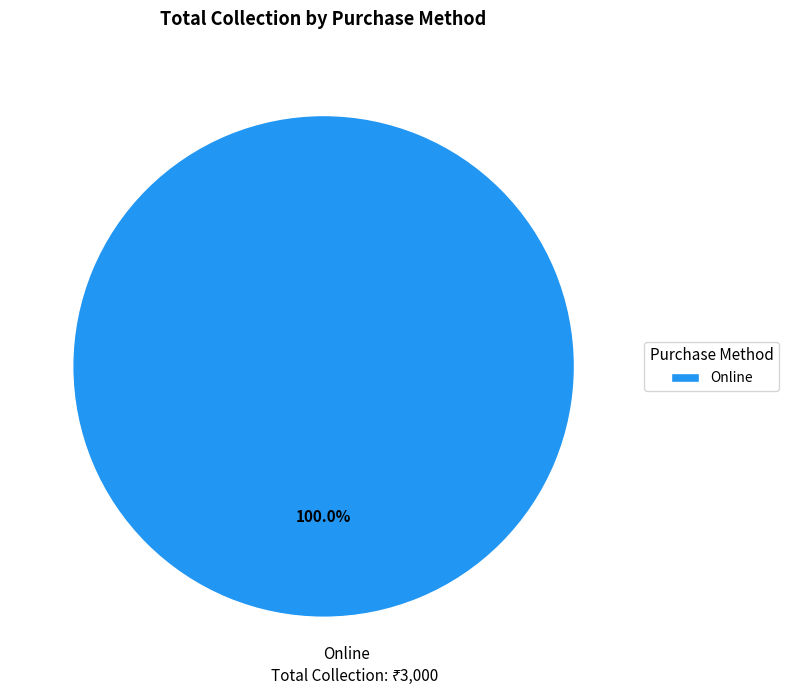

Is there a majority slice in this chart?

Yes